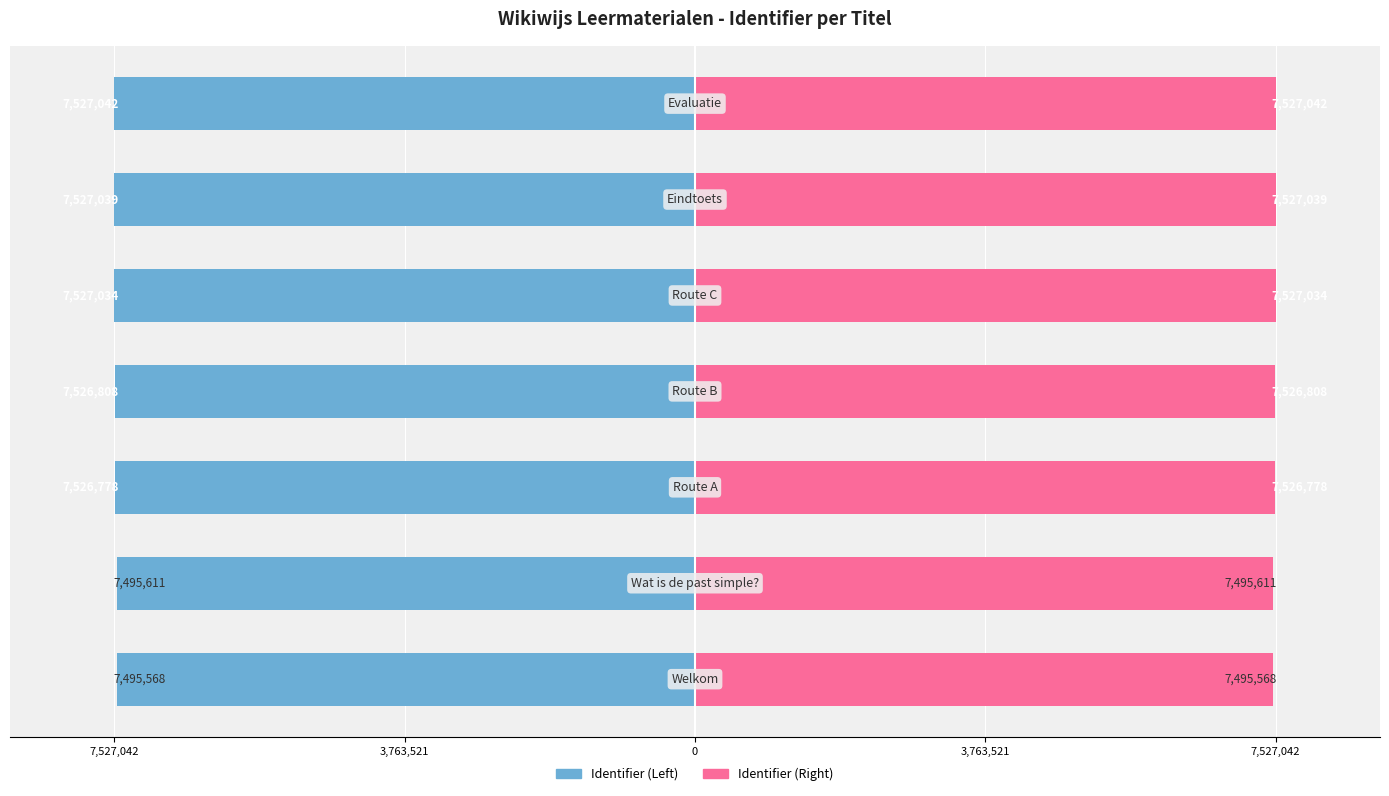

What is the difference between the maximum and minimum values in the Identifier (Left) series?

31474